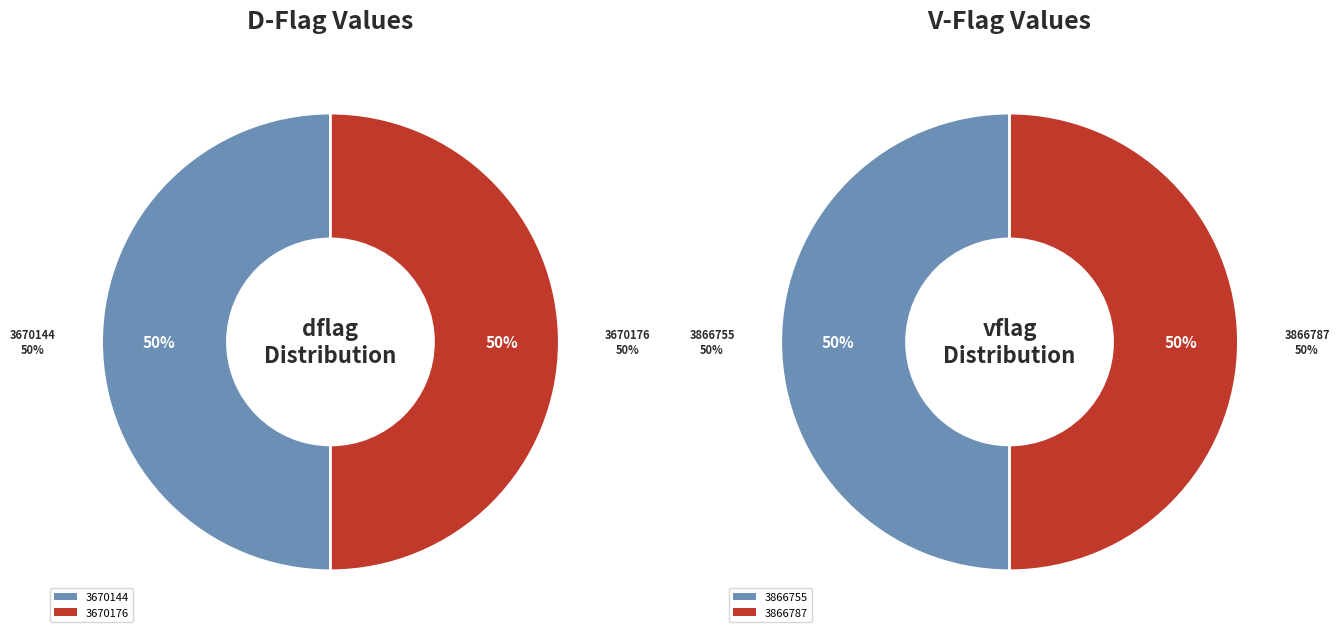

Is it true that 3670144 is 25% of the pie?

False